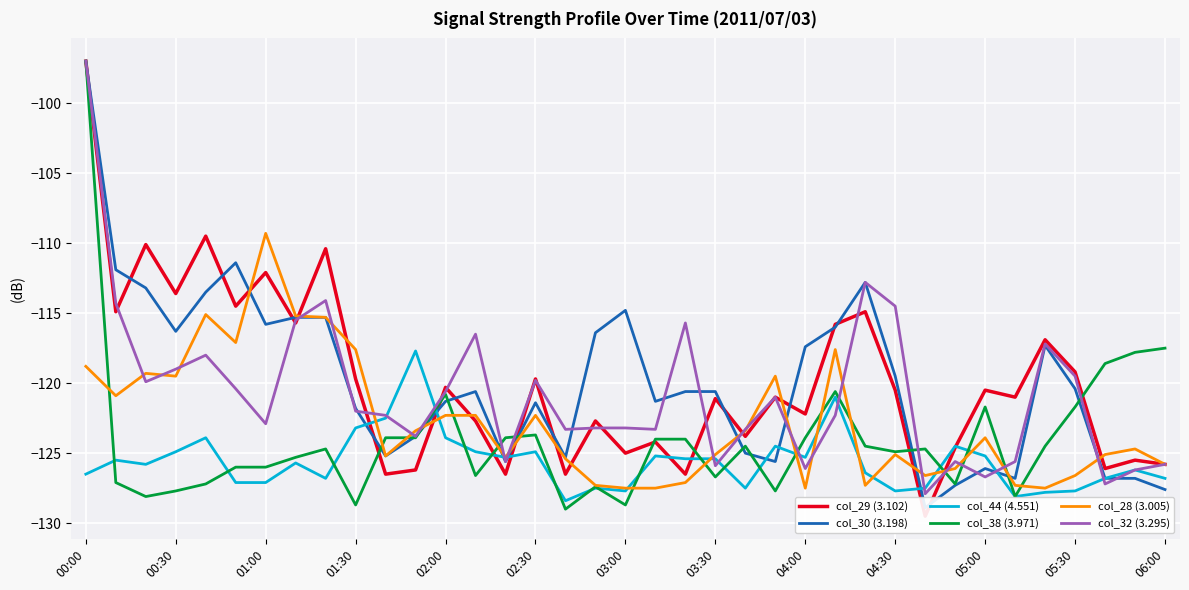

Which series has the widest spread of values?

col_29 (3.102)